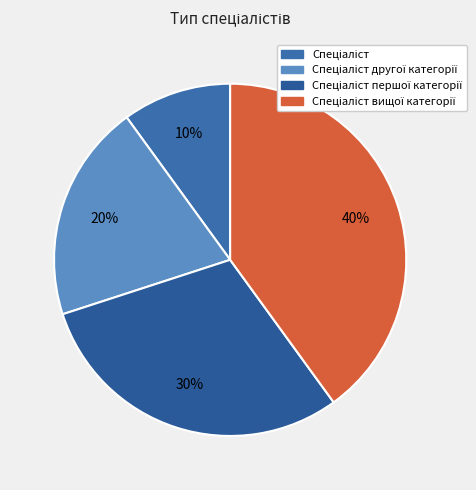

How many slices are in this pie chart?

4